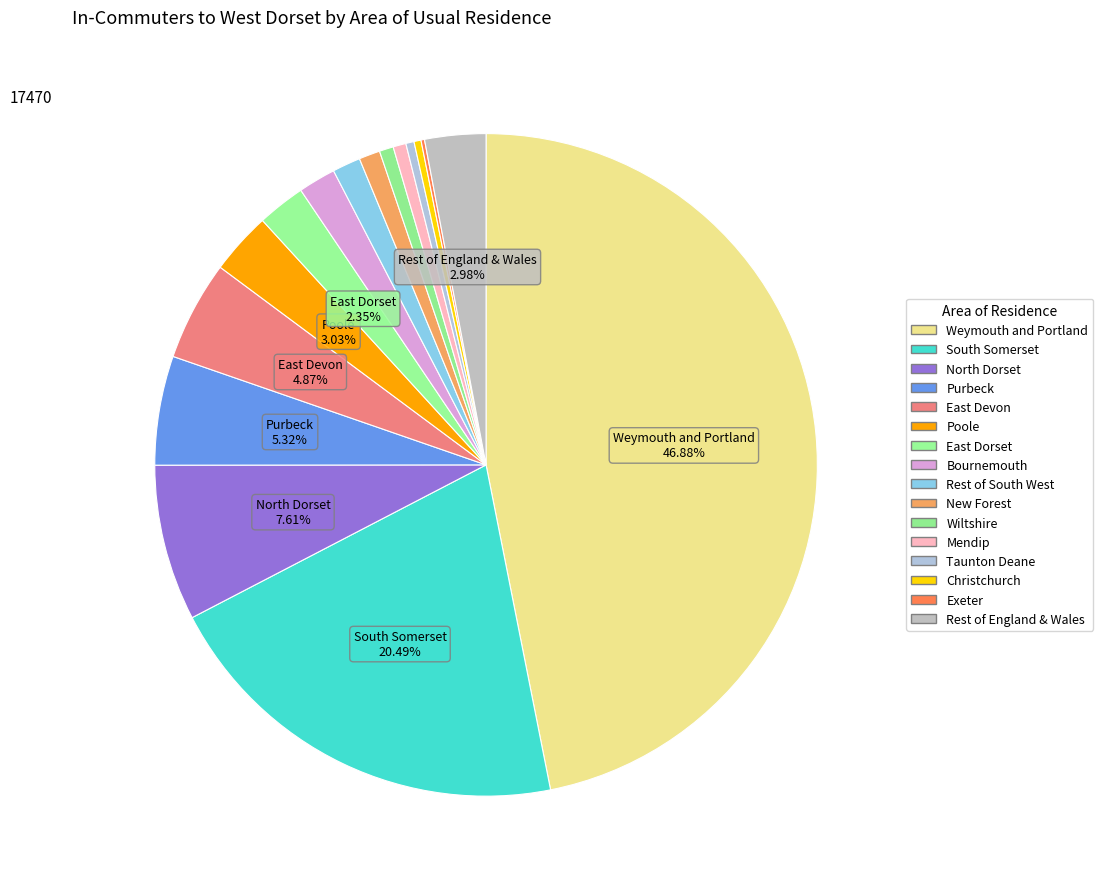

Does any single category account for the majority?

No